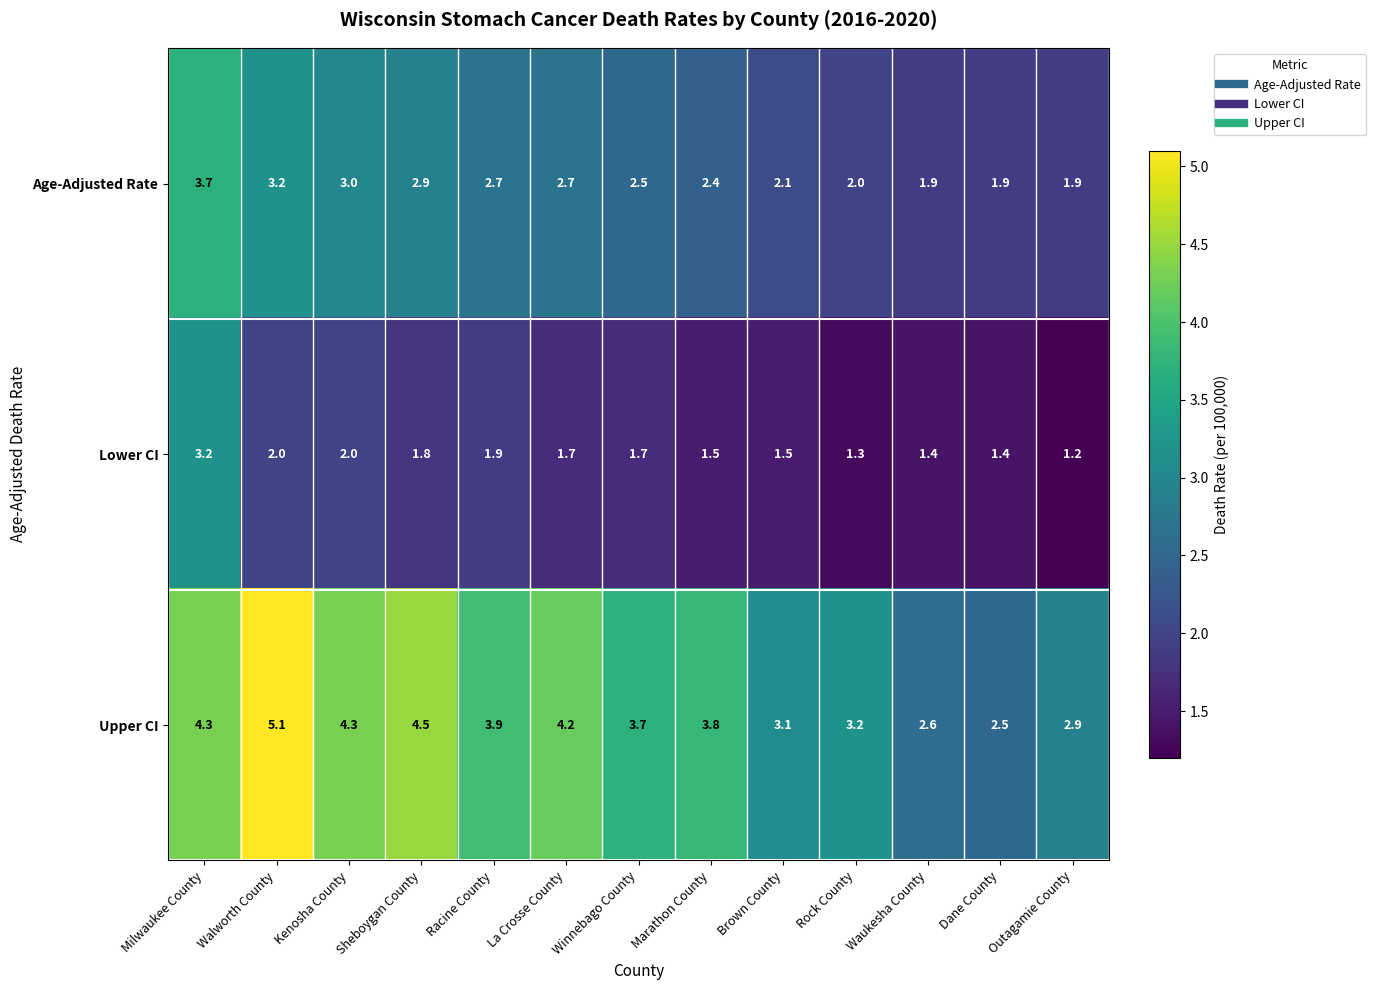

Between Racine County and Brown County, which series saw the biggest shift?

Upper CI